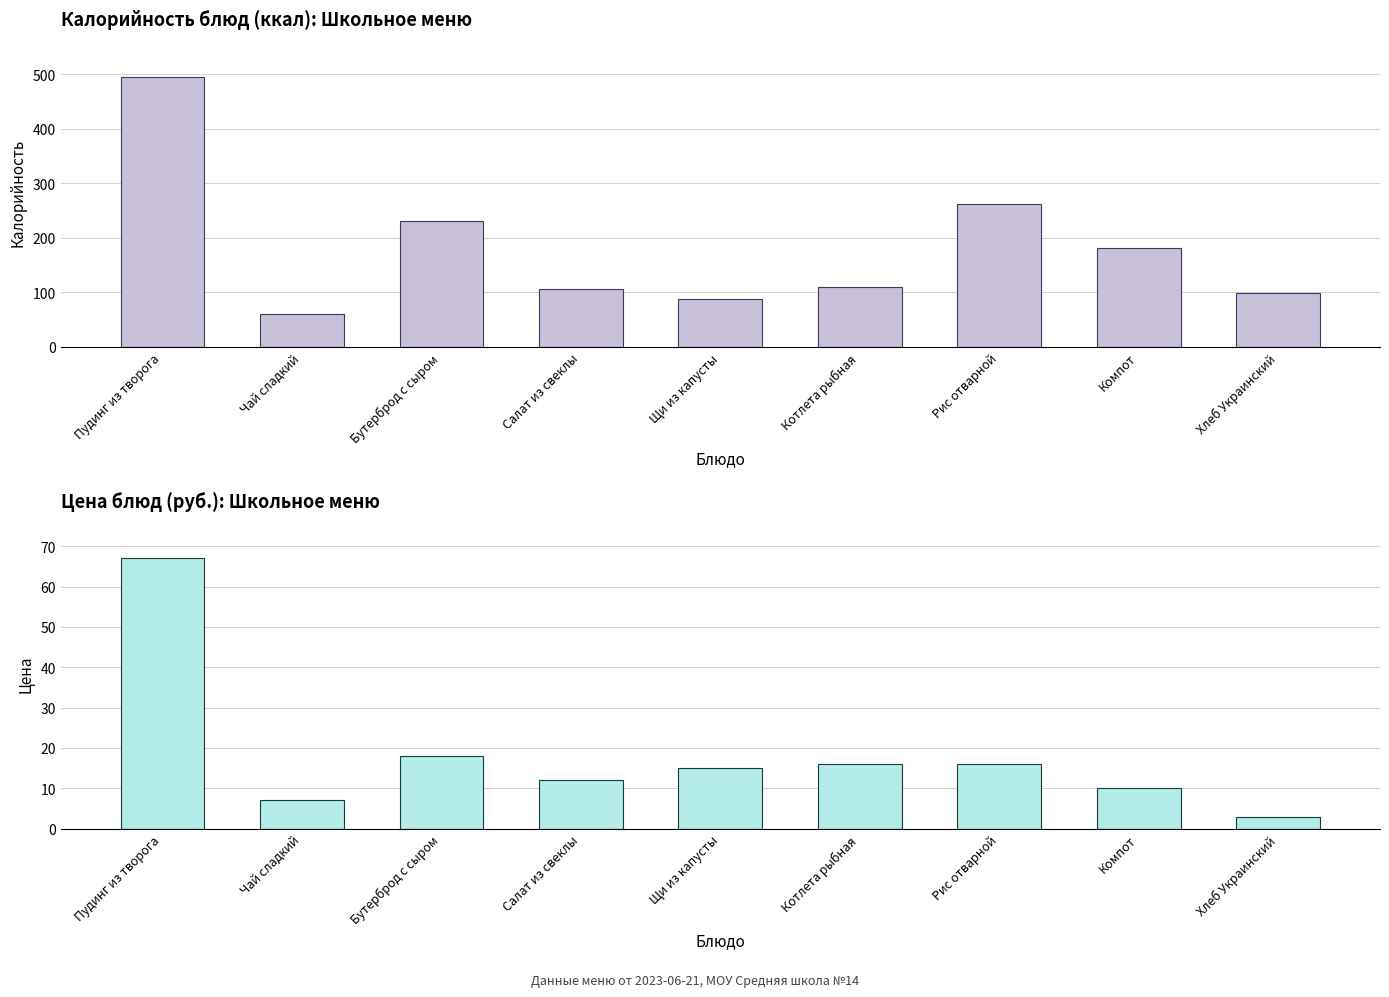

Reading right to left, transcribe all the data shown in this chart.

Калорийность: 99.0	182.0	263.0	110.0	88.0	106.0	231.0	60.0	496.0
Цена: 2.8	10.0	16.0	16.0	15.0	12.0	18.0	7.0	67.0